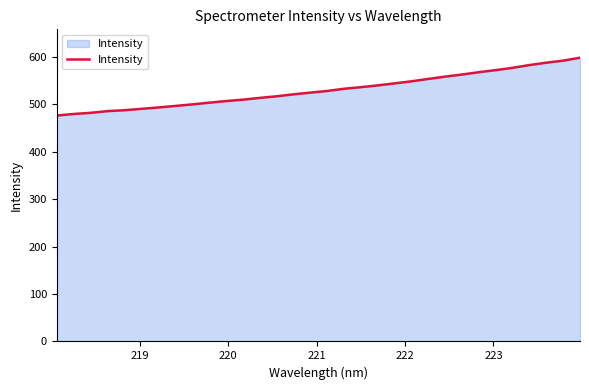

What is the greatest value displayed?

598.7